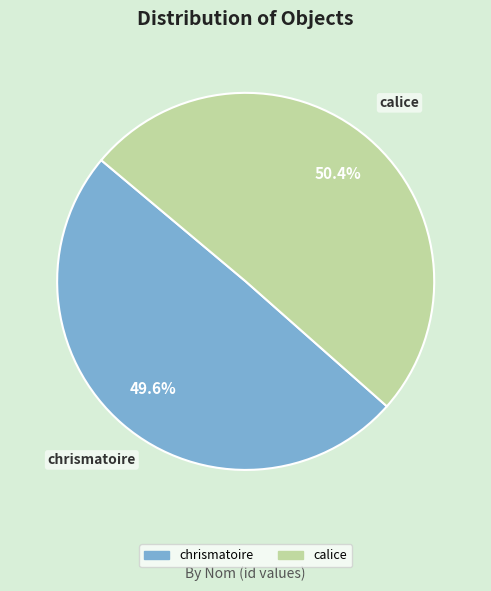

To the nearest percent, what is the difference between the calice and chrismatoire slice percentages?

1%